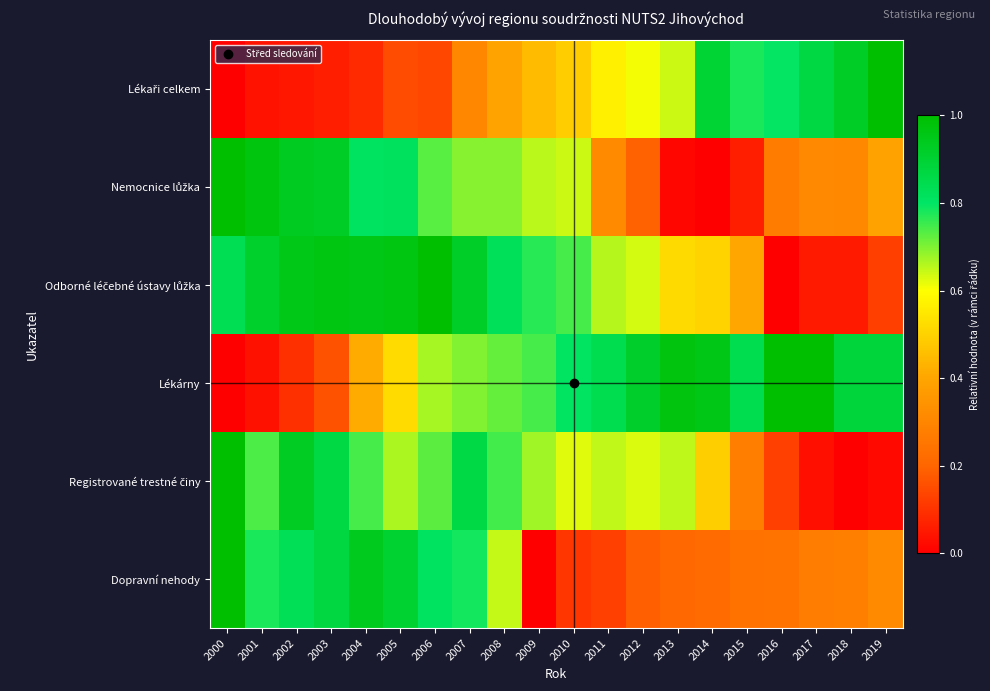

Between 2005 and 2008, which is larger?

2008